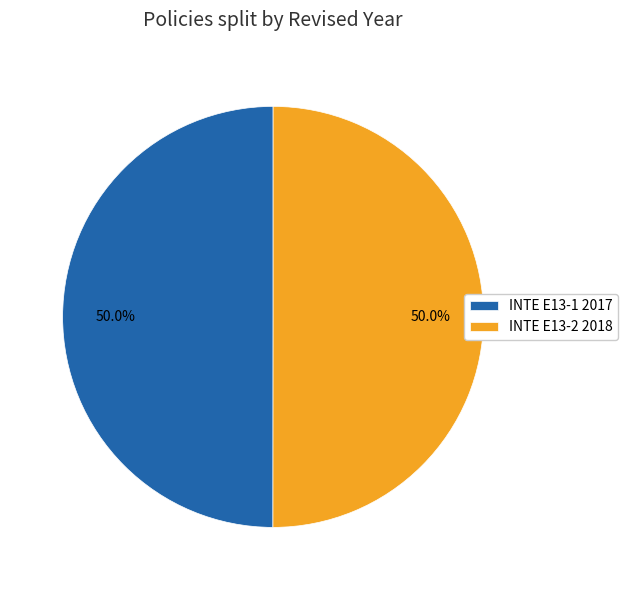

To the nearest percent, what percentage of the pie is INTE E13-2 2018?

50%